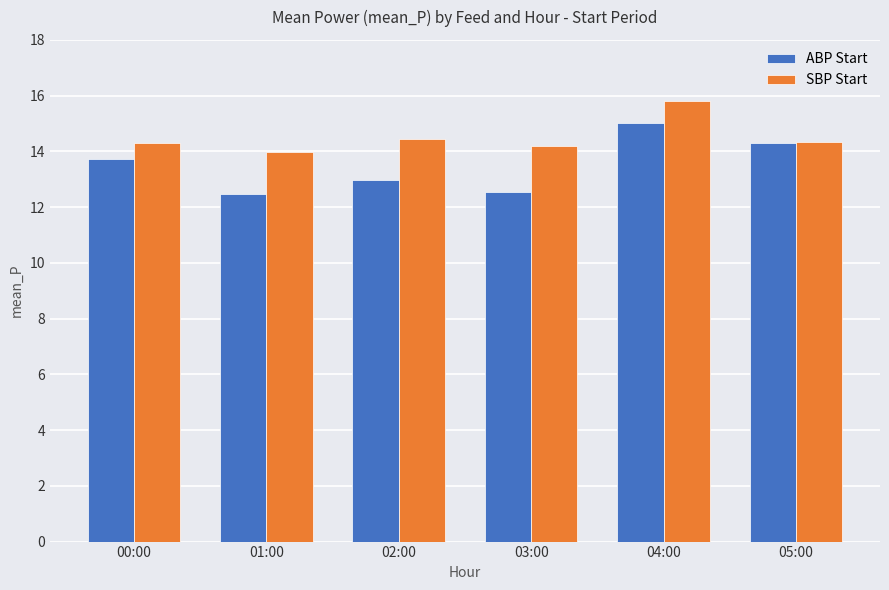

Is it true that ABP Start equals 4.9 at 03:00?

False